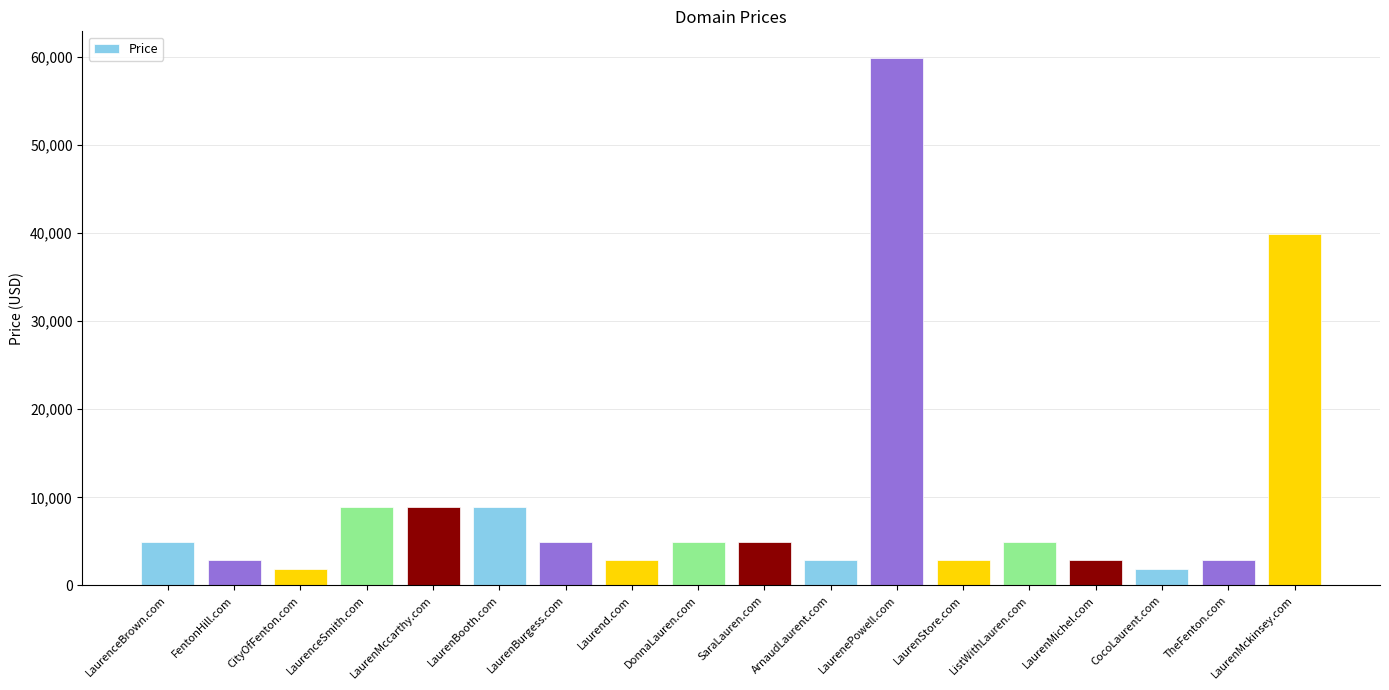

What is the minimum value shown in the chart?

1888